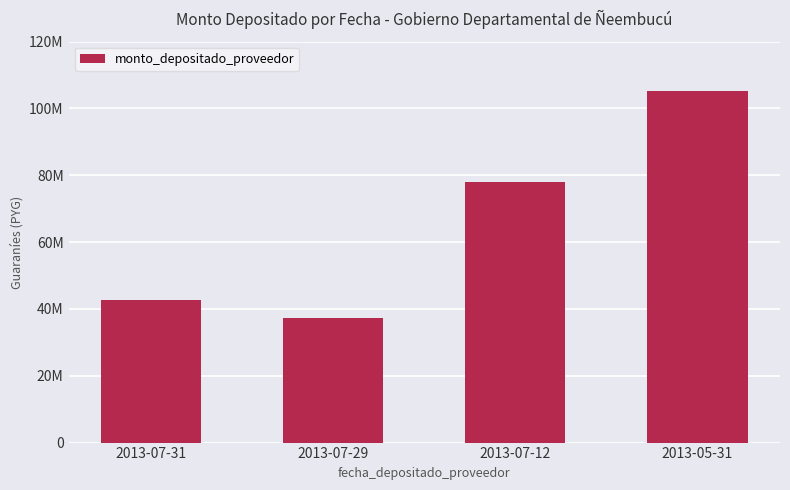

What is the greatest value displayed?

105273339